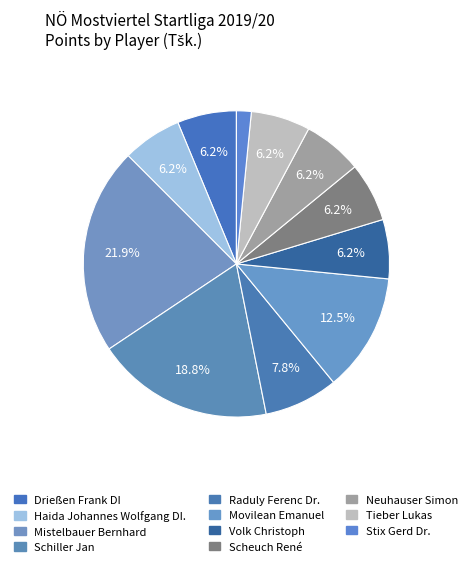

Which category has the biggest portion of the pie?

Mistelbauer Bernhard